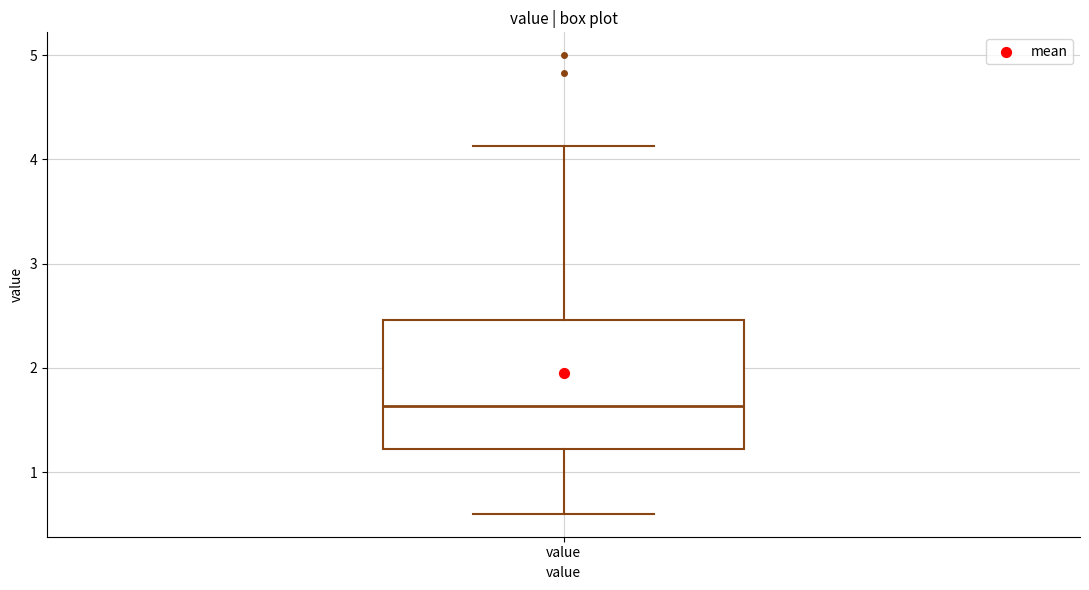

Read this box plot against the y-axis: the position of the median line, the range covered by the box, and the ends of both whiskers. The values are not printed on the chart, so give them approximately, as read against the axis.

median 1.6, box 1.2 to 2.5, whiskers 0.6 to 4.1